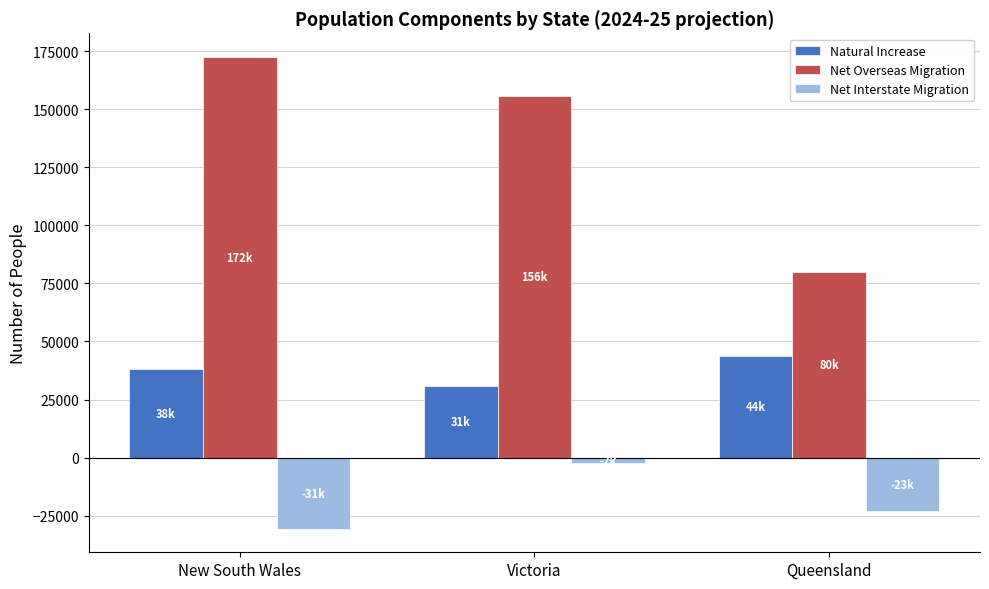

How many data points in Net Interstate Migration are less than -23100?

1